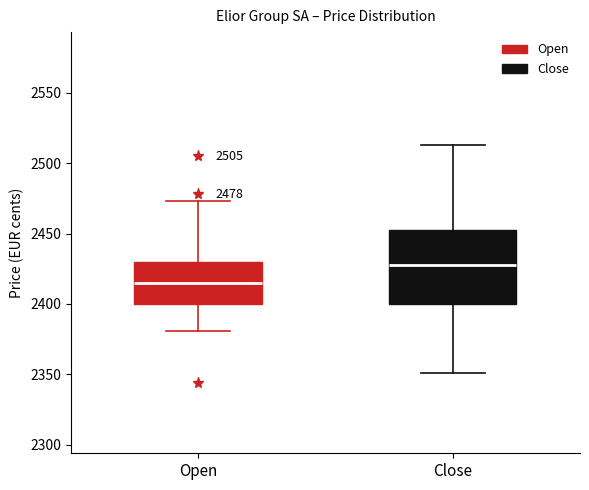

Which box's median line is the lowest?

Open